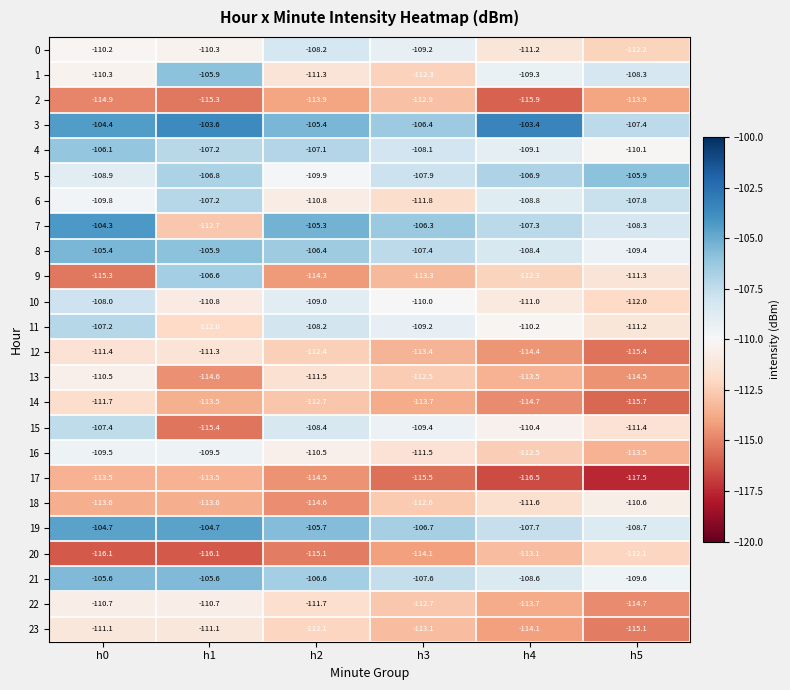

What is the spread (max minus min) of values at h3?

9.2